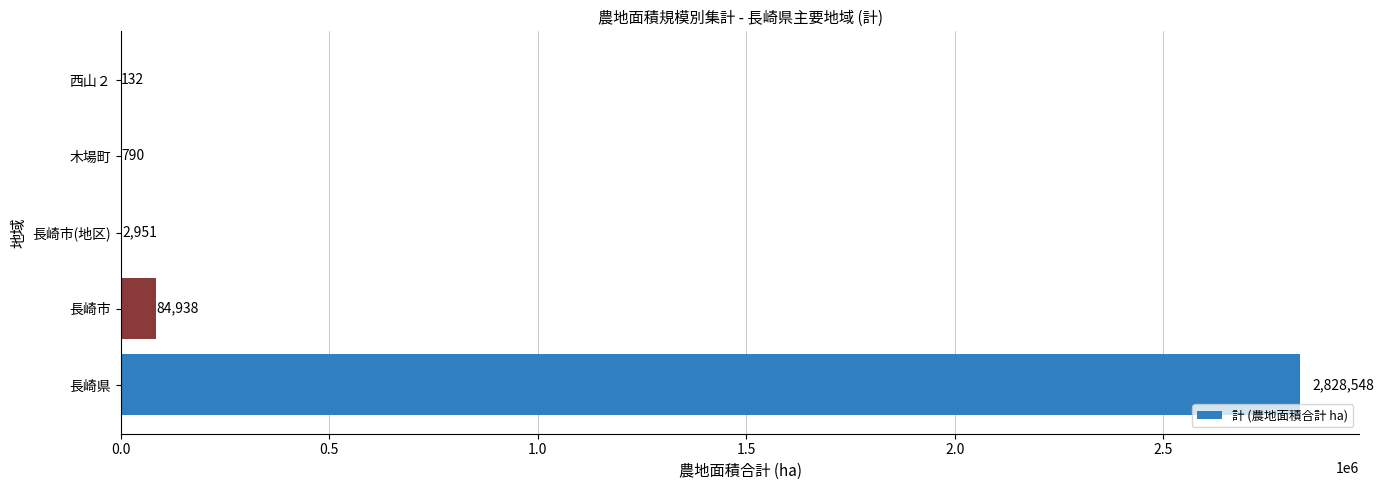

True or false: the data shows 2828548 at 長崎県.

True